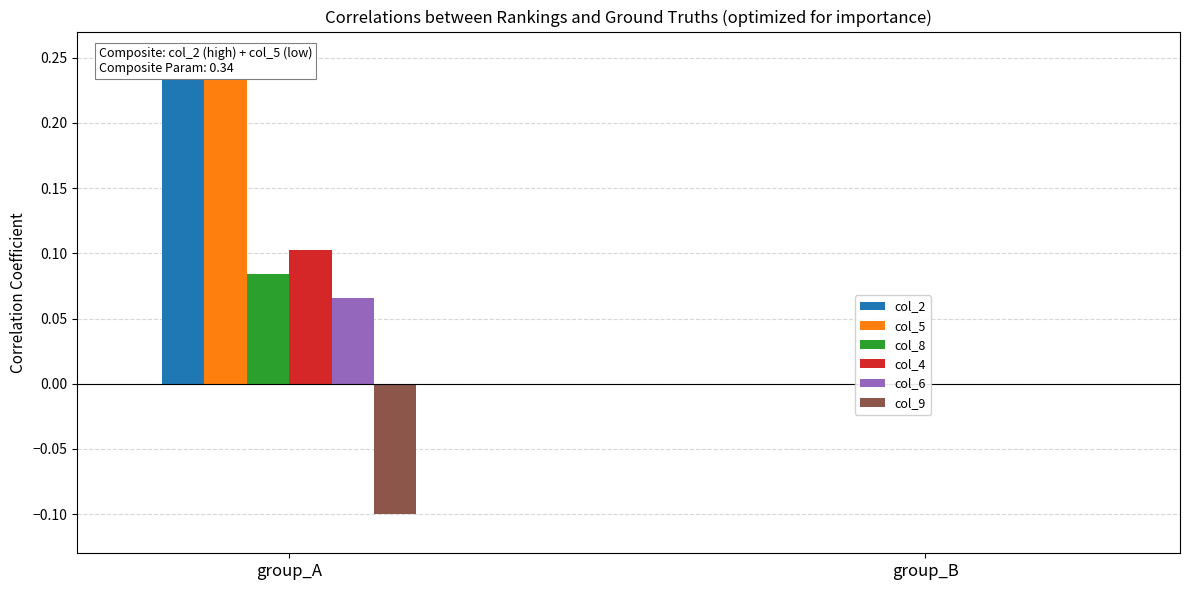

What is the spread (max minus min) of values at group_A?

0.3